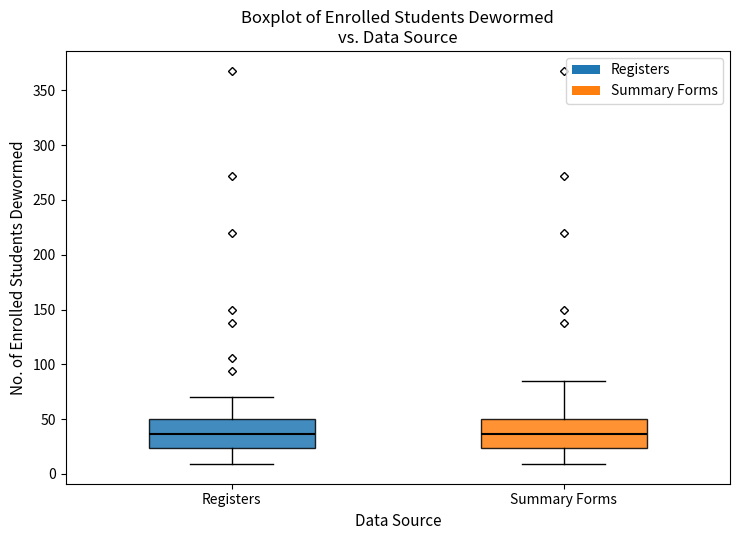

Reading left to right, read every box against the y-axis: the position of its median line, the range the box covers, and the ends of its whiskers. The values are not printed on the chart, so give them approximately, as read against the axis.

Registers: median 35, box 25 to 50, whiskers 10 to 70
Summary Forms: median 35, box 25 to 50, whiskers 10 to 85